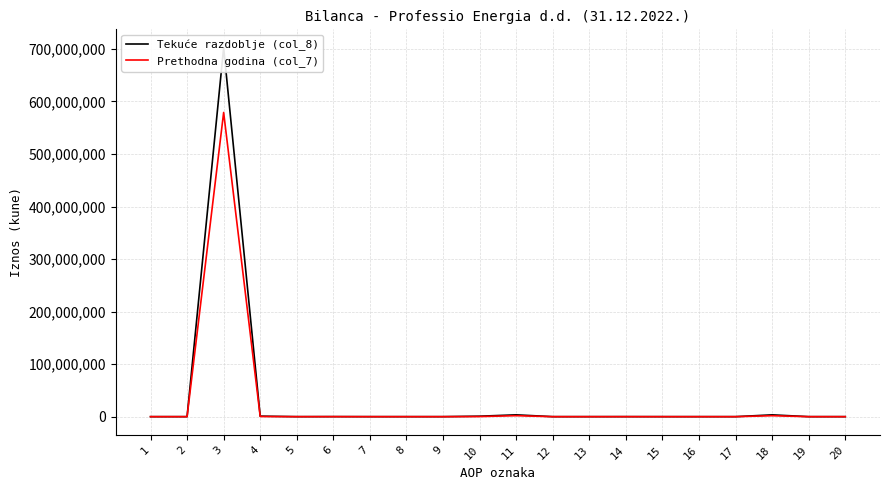

Which label corresponds to the smallest value in the chart?

1